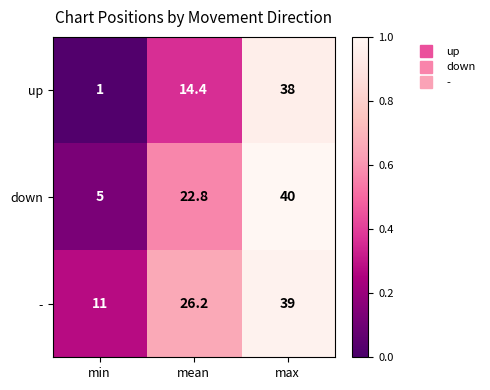

Which series has the largest total across all categories?

-